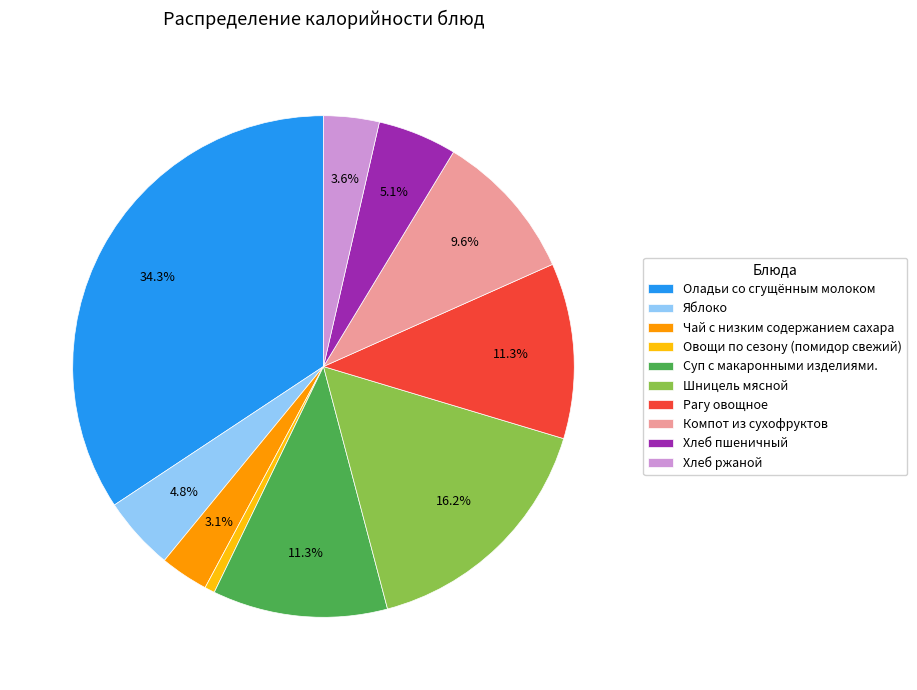

To the nearest percent, what percentage of the pie is Хлеб ржаной?

4%